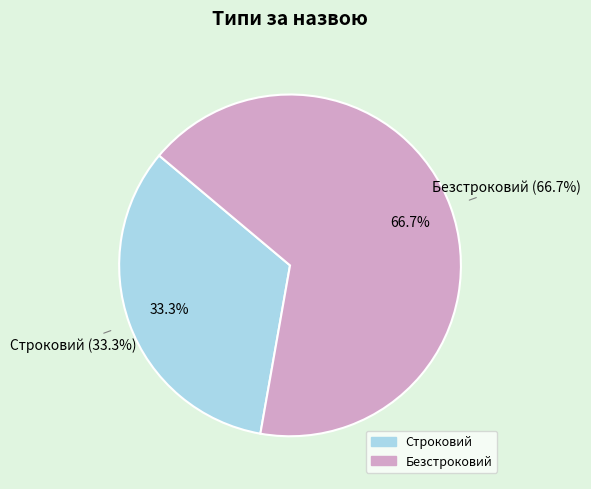

To the nearest percent, what percentage of the pie is Безстроковий?

67%